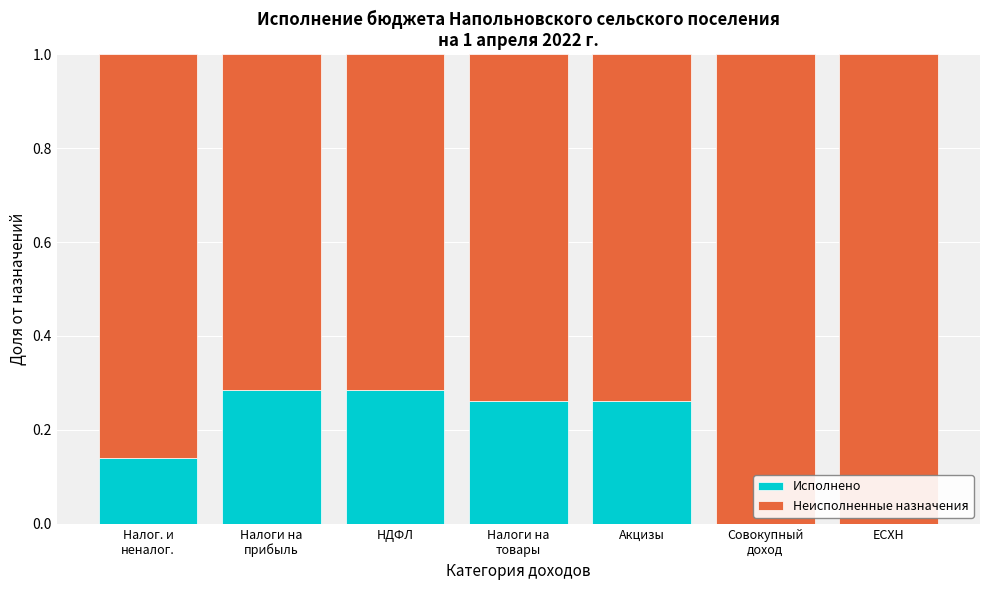

What is the total value across all series at ЕСХН?

1.0